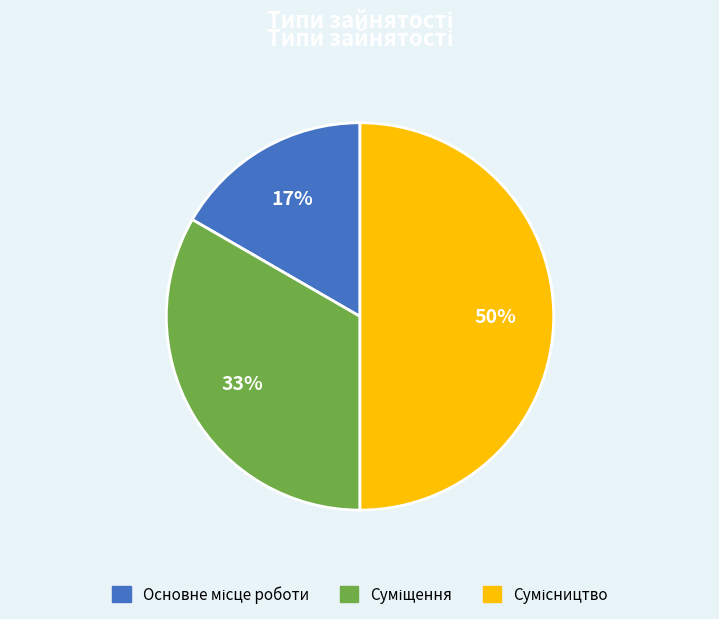

To the nearest percent, what is the difference between the largest and smallest slice percentages?

33%